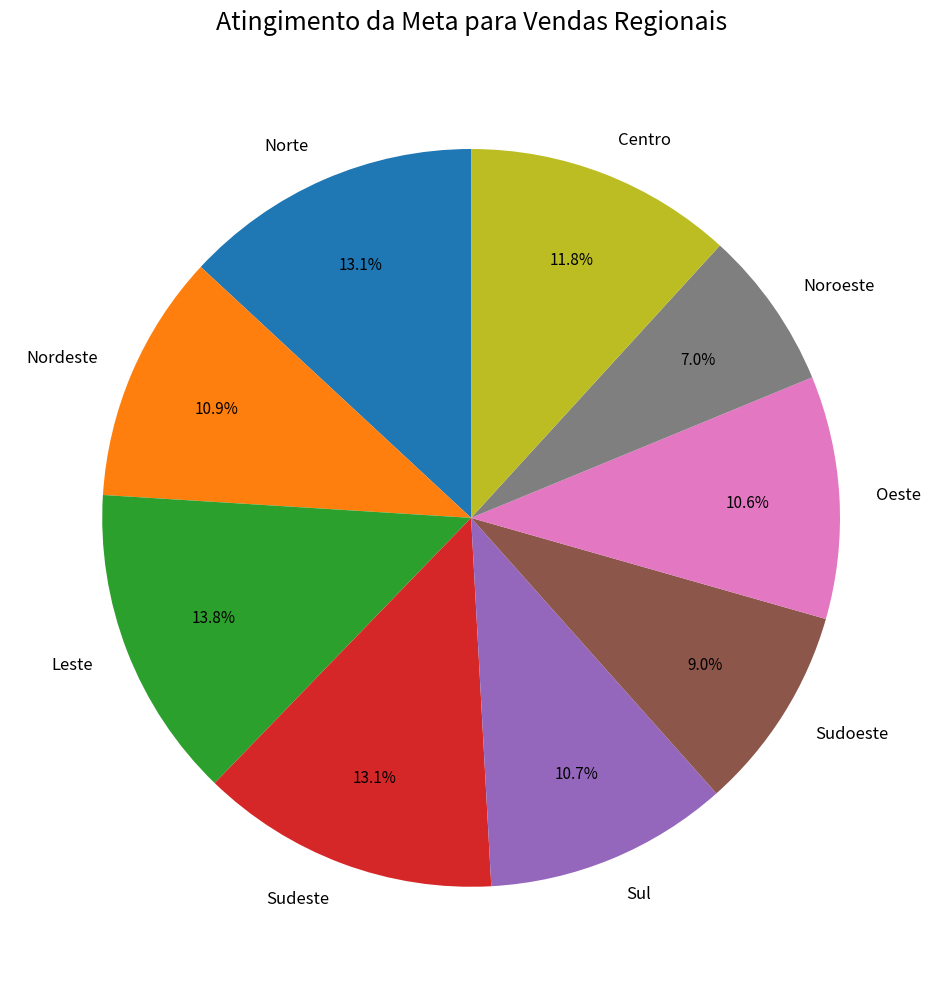

The Sudeste slice represents 13% of the pie. True or false?

True